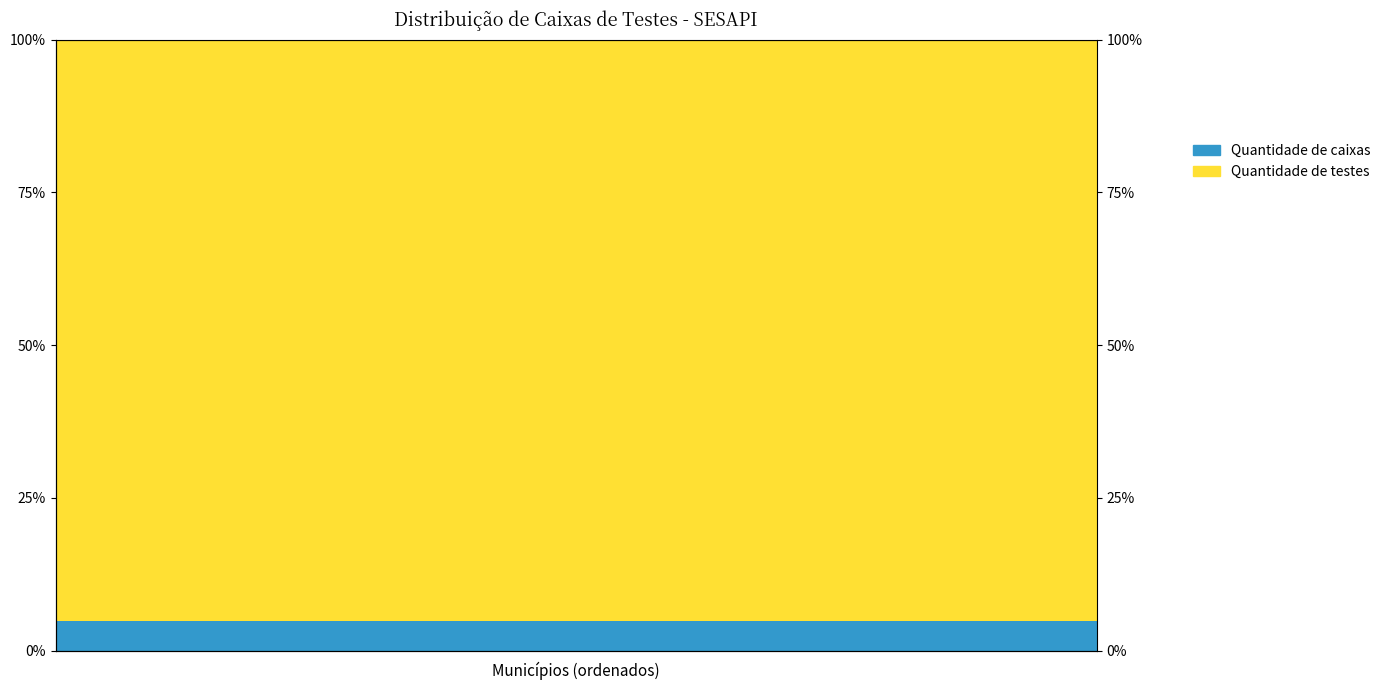

Which series has the largest range (max minus min)?

Quantidade de caixas